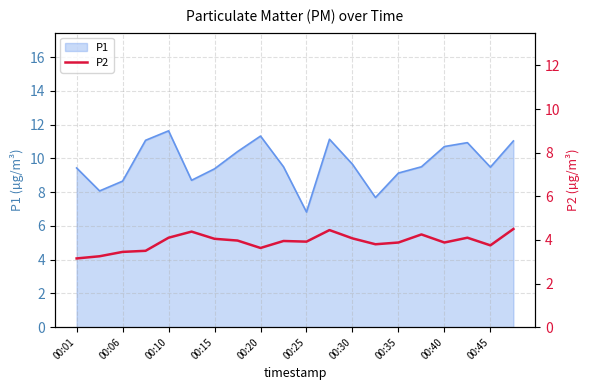

At which label does P1 reach its minimum?

00:25